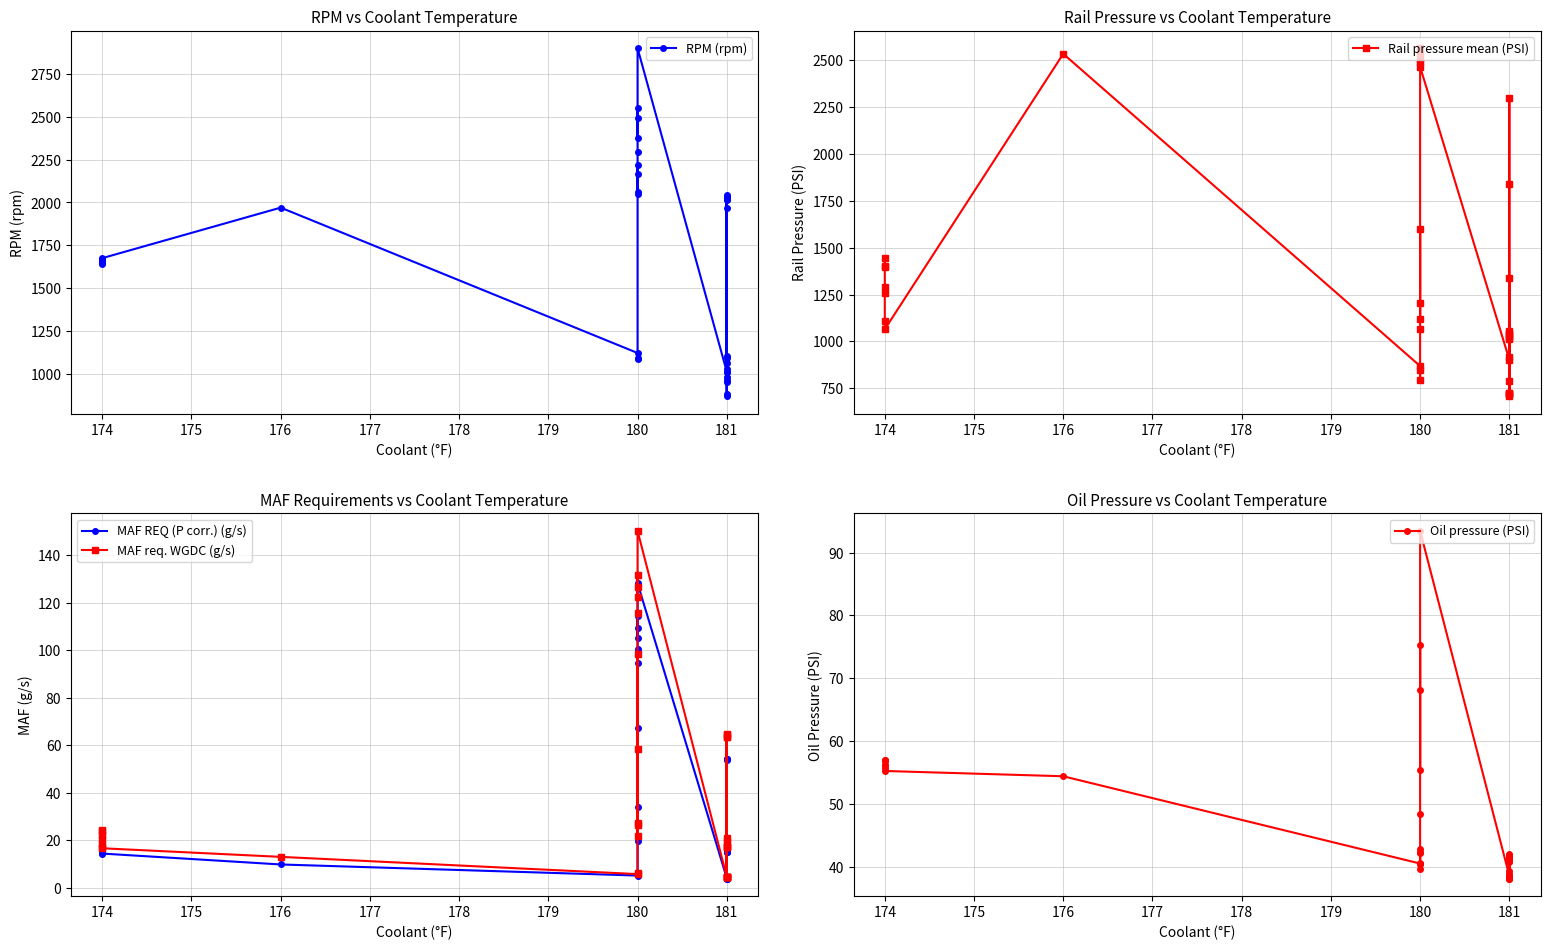

How many data points does each series have?

37